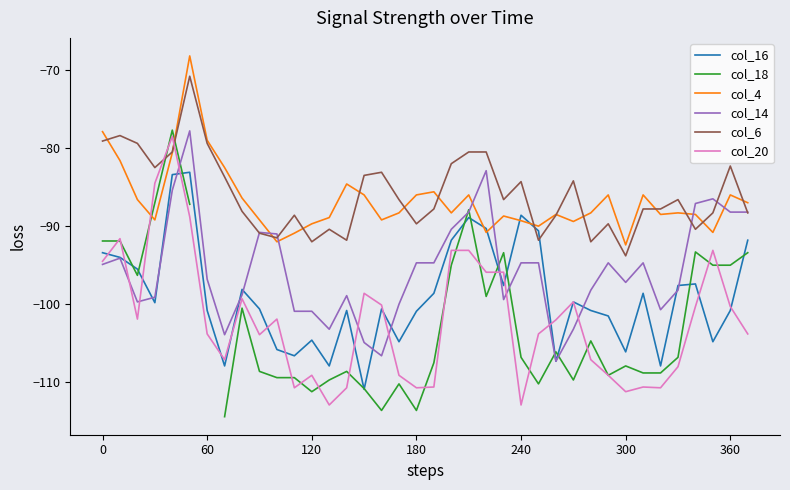

Does the chart display data point markers on the line(s)?

No